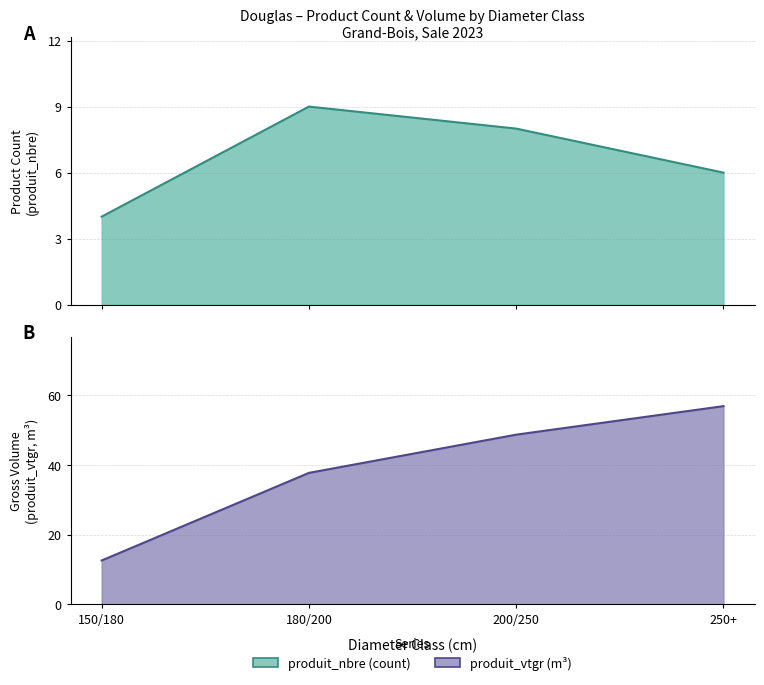

At which category does the chart reach its minimum across all series?

150/180